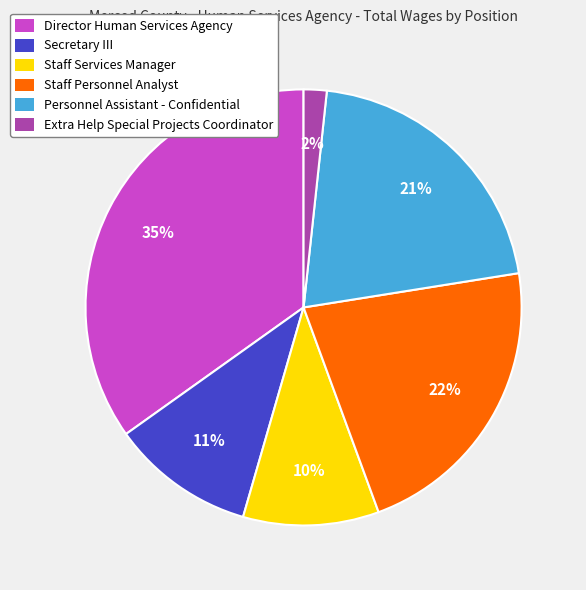

To the nearest percent, what portion does Staff Services Manager represent?

10%